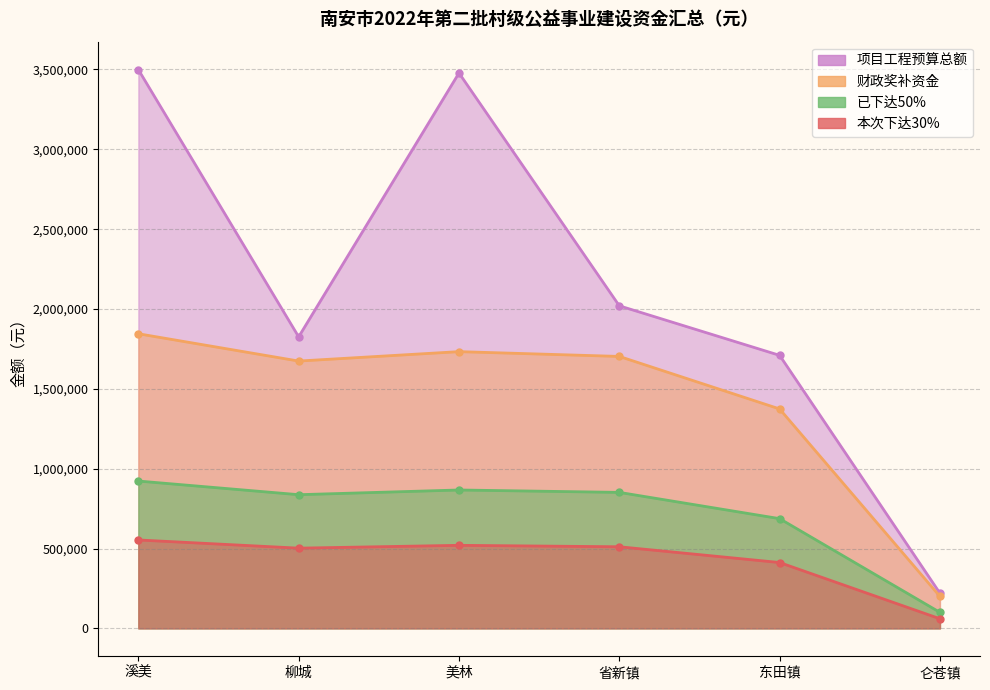

What is the spread (max minus min) of values at 仑苍镇?

160000